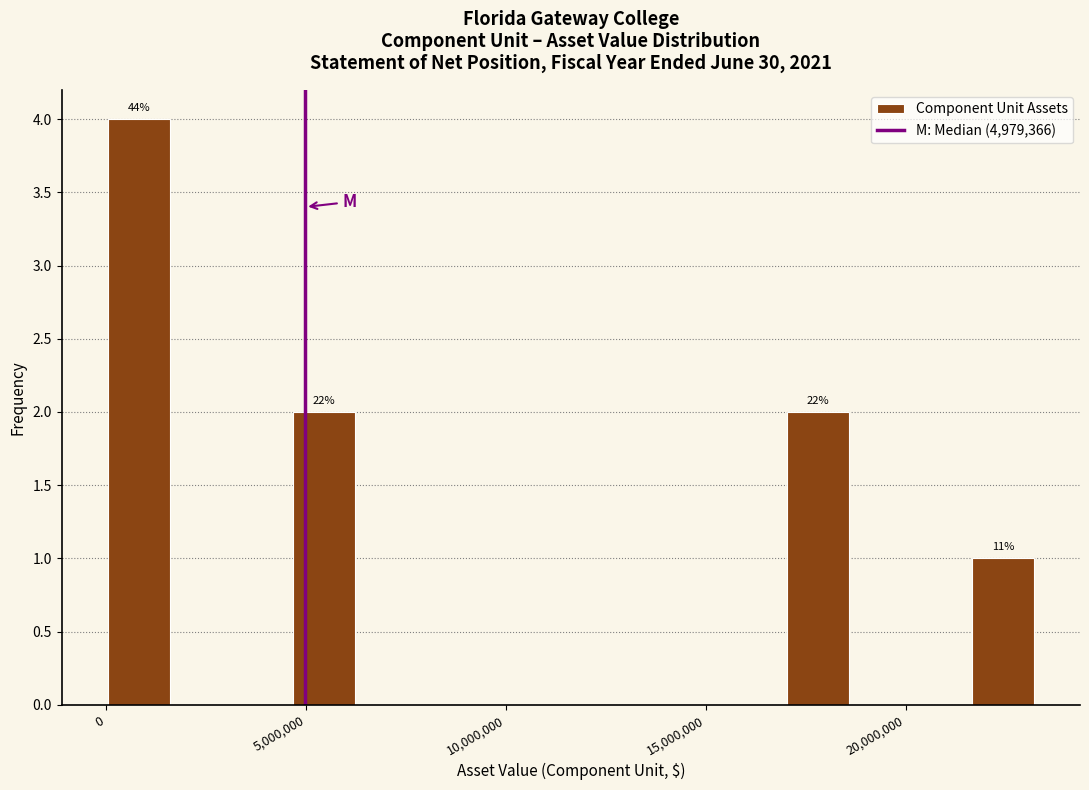

Read against the x-axis, roughly where is the centre of the tallest bar?

1000000